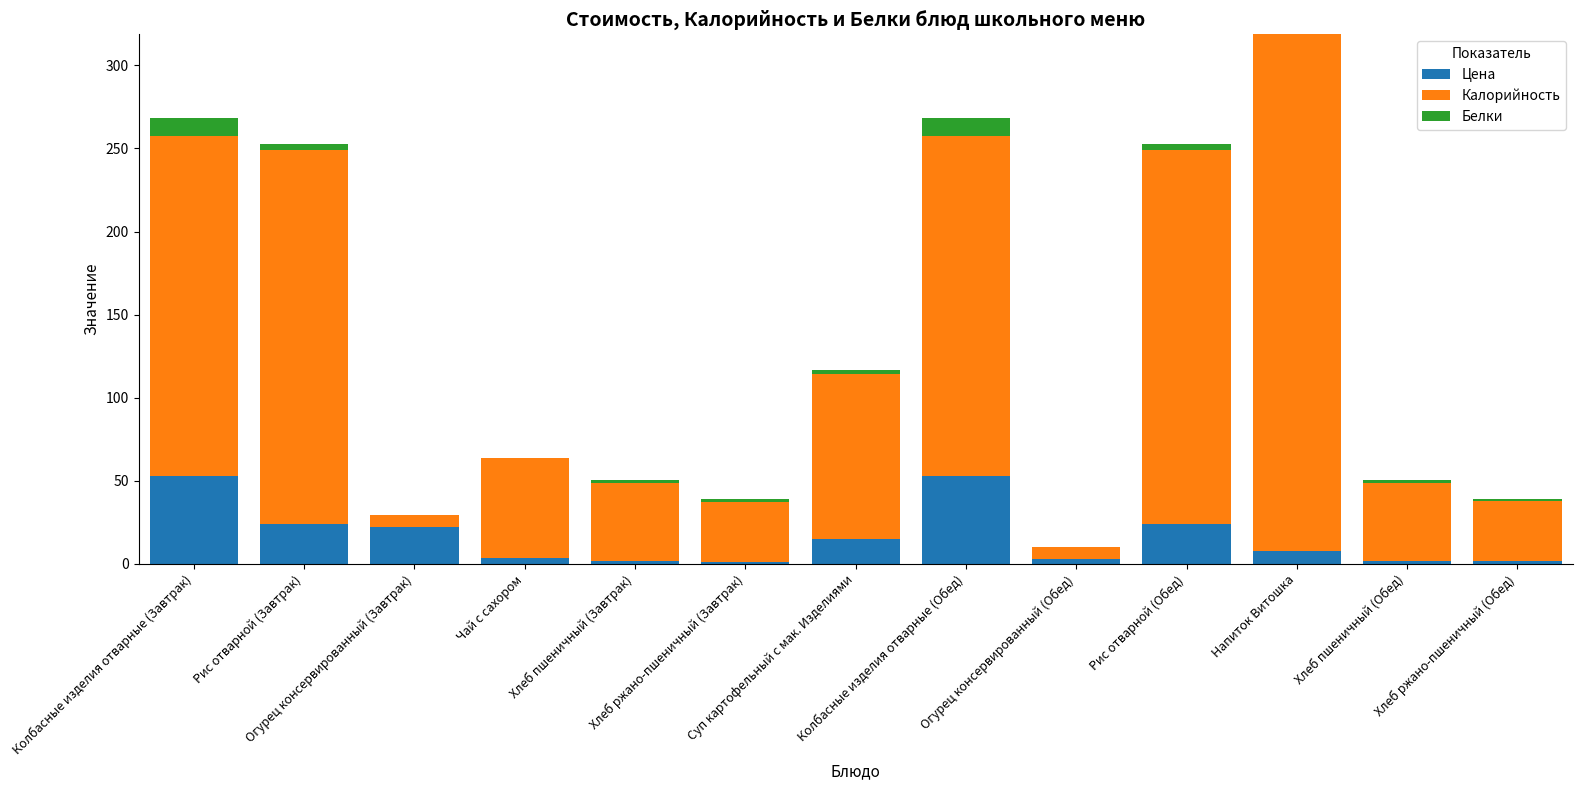

What is the sum of all Цена values?

210.3